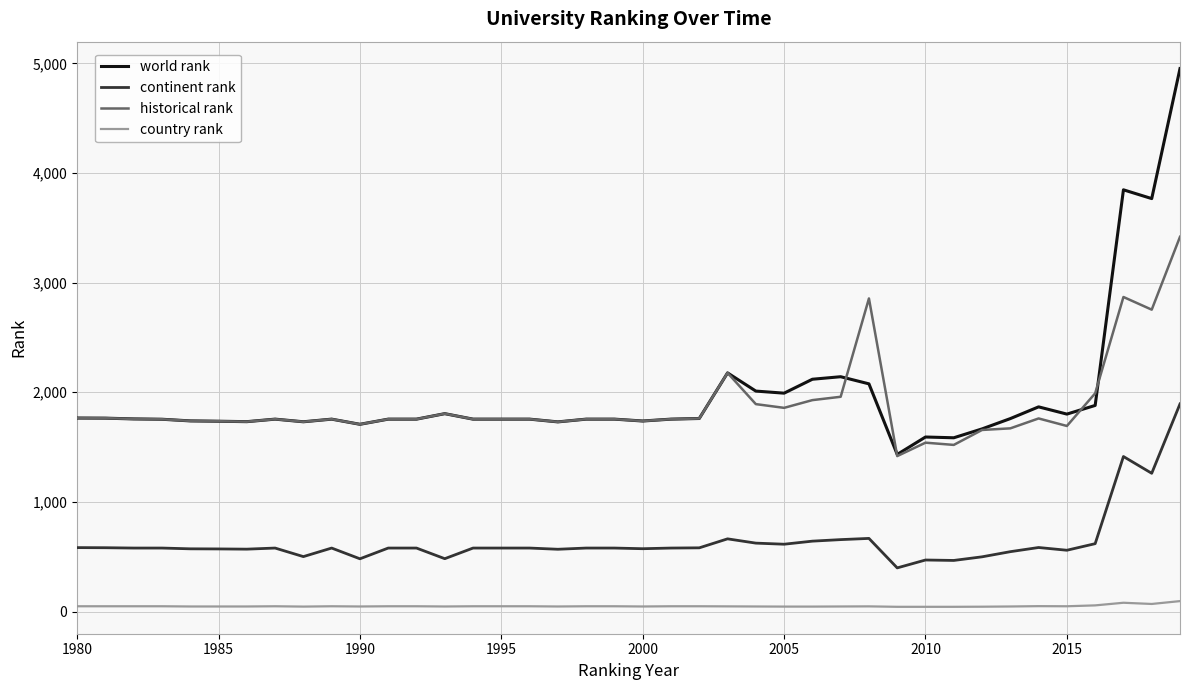

What are all the series names shown in the legend?

world rank, continent rank, historical rank, country rank